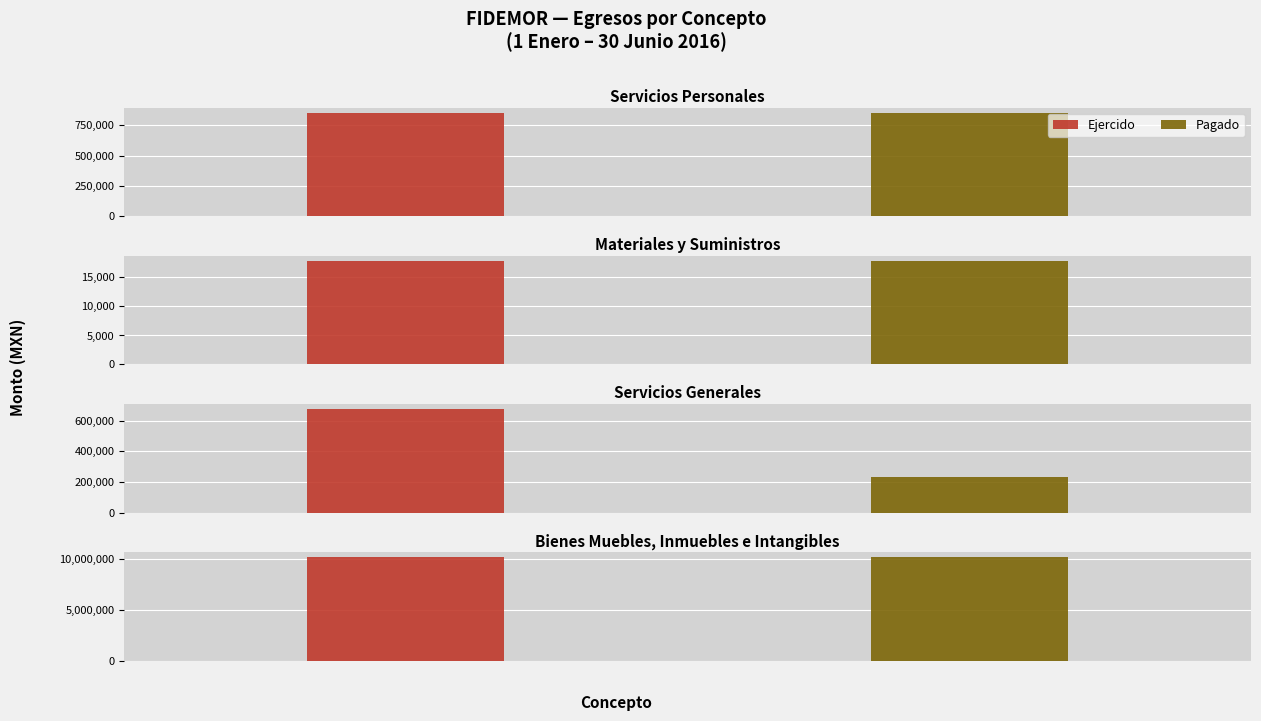

What is the approximate value of Ejercido at Servicios Personales?

853380.0